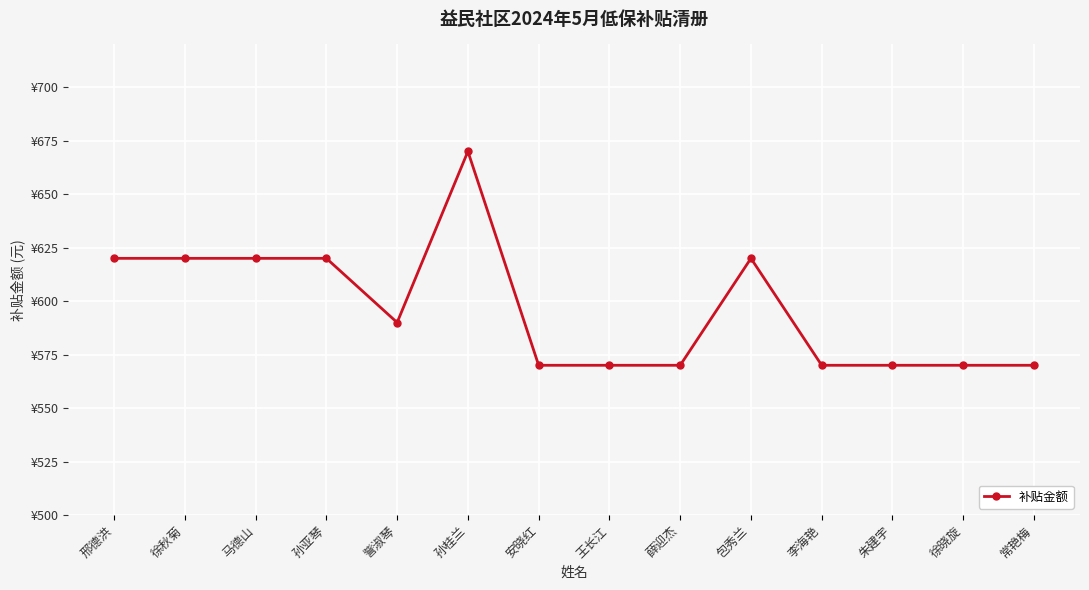

Does the chart have visible grid lines?

Yes